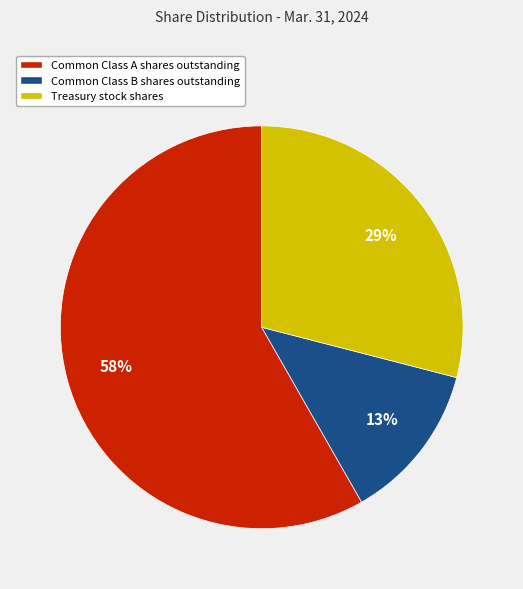

True or false: Common Class B shares outstanding accounts for 25% of the total.

False